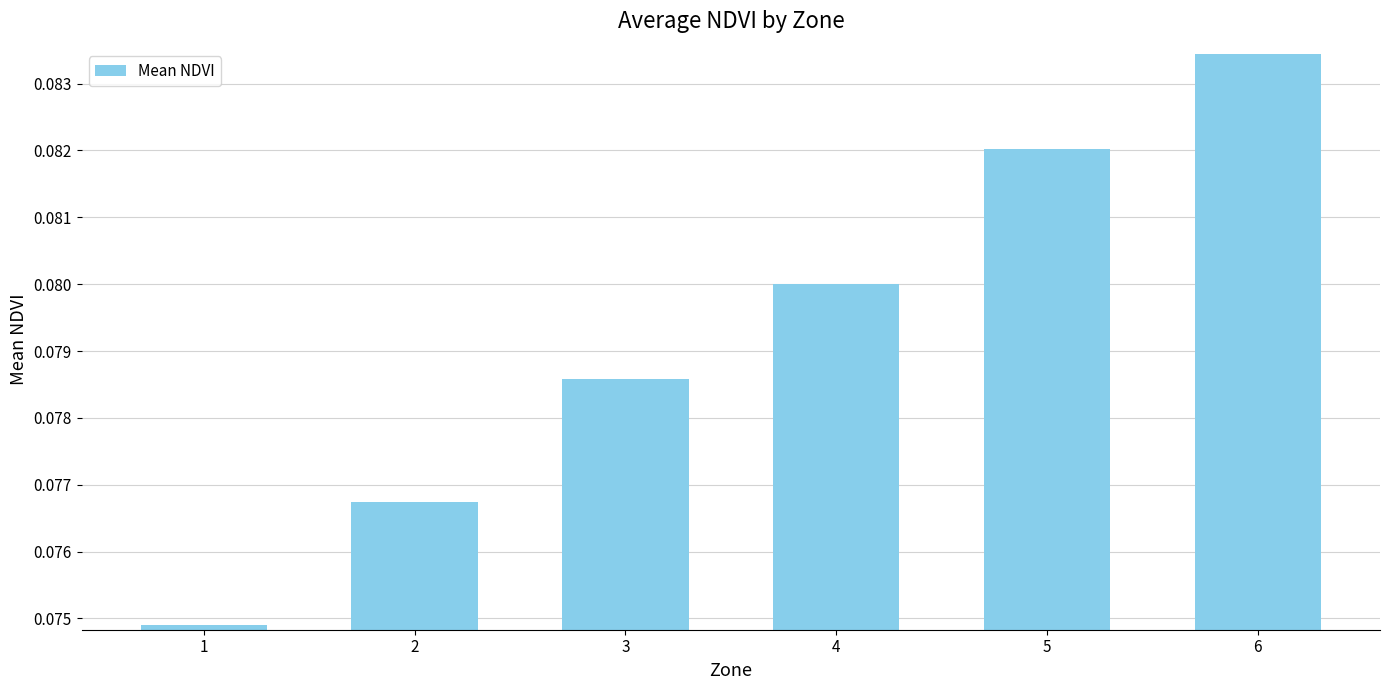

Which category has the highest value across all series?

6